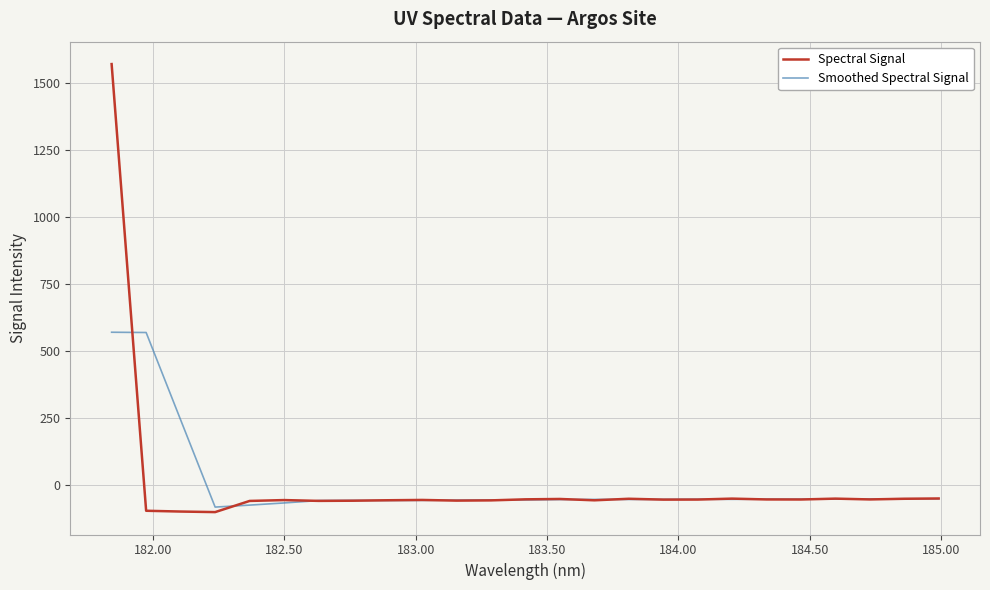

What is the maximum value for Smoothed Spectral Signal?

570.0